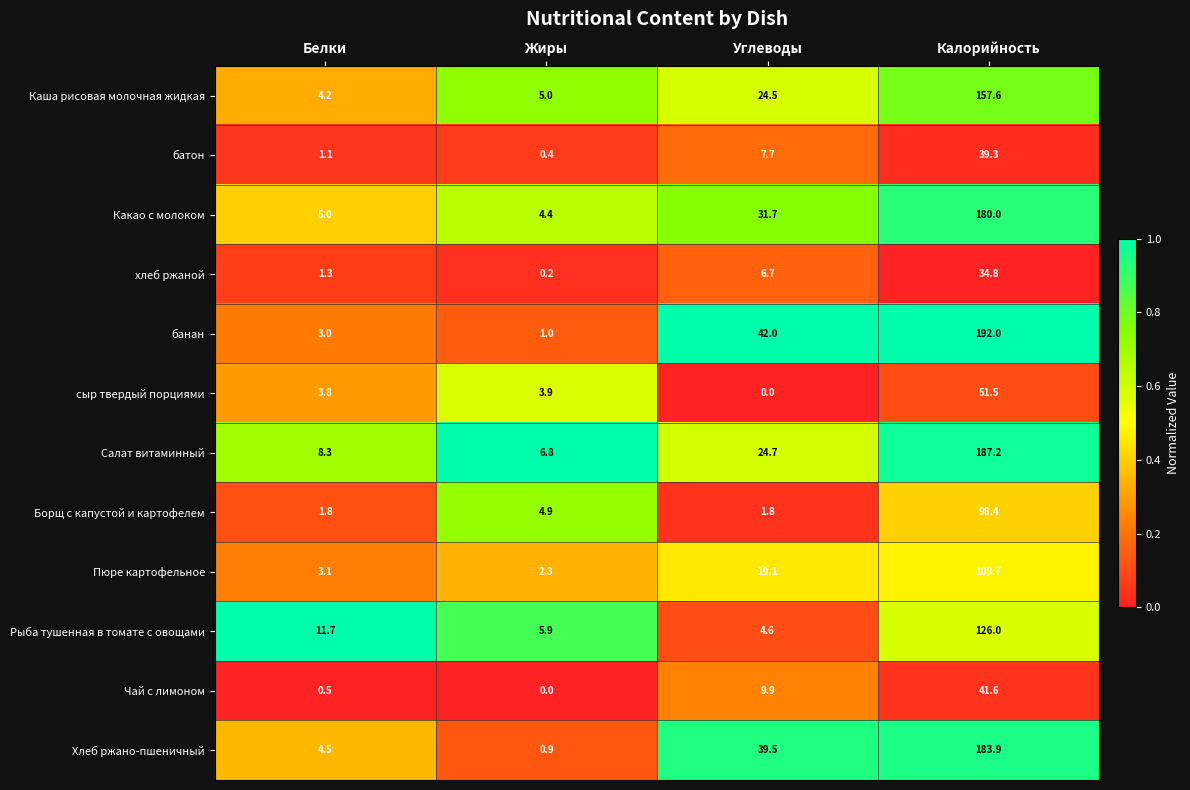

True or false: Хлеб ржано-пшеничный has a value of 183.9 at Калорийность.

True